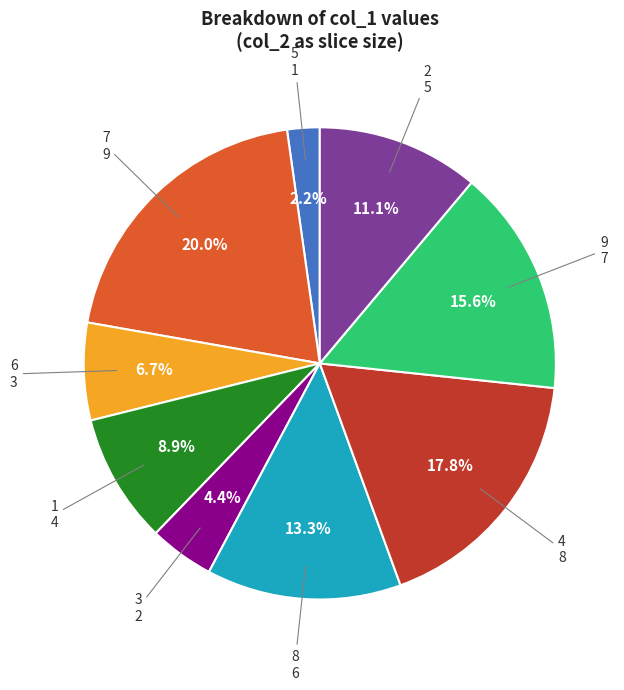

How many segments does this pie chart have?

9